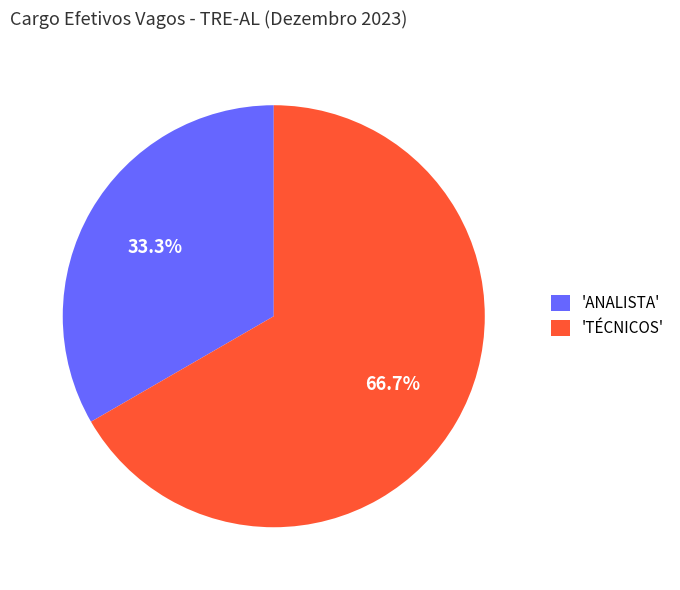

To the nearest percent, what is the difference between the largest and smallest slice percentages?

33%